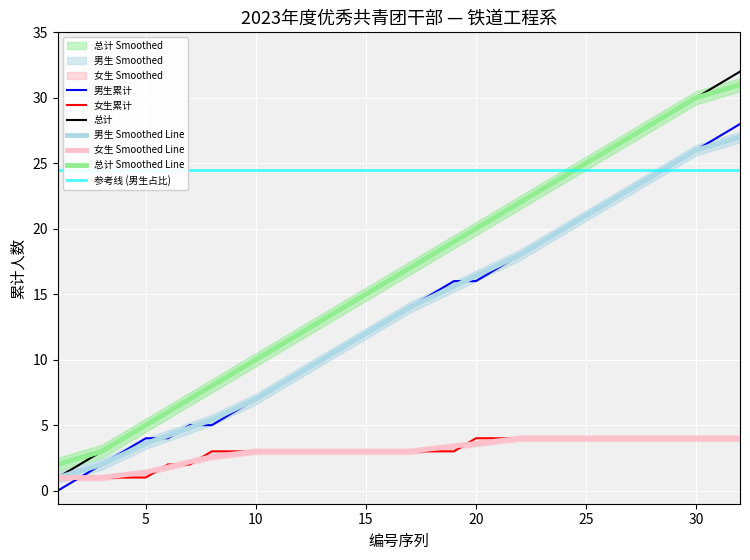

True or false: 男生数量 has a value of -1 at 1020.

False